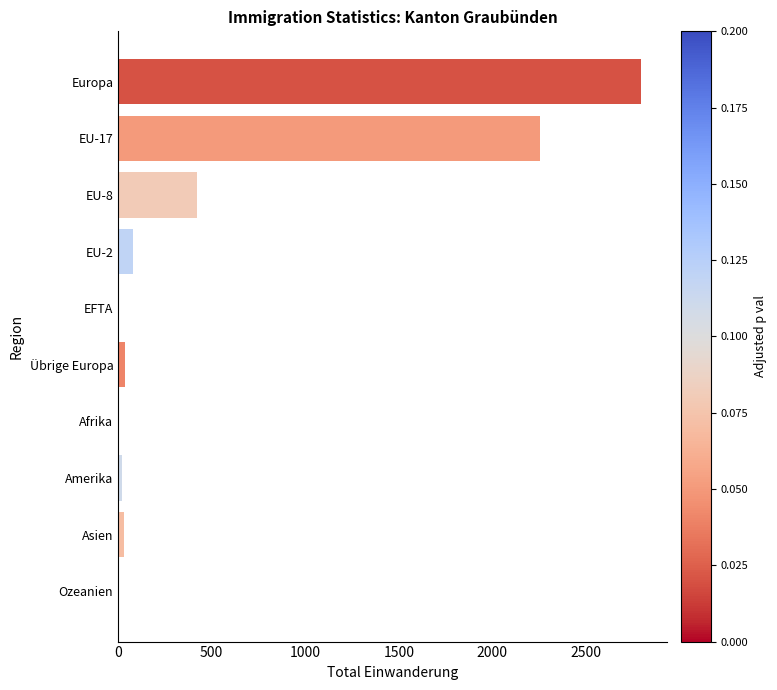

What is the ratio of the value at EU-17 to the value at EU-8?

5.4